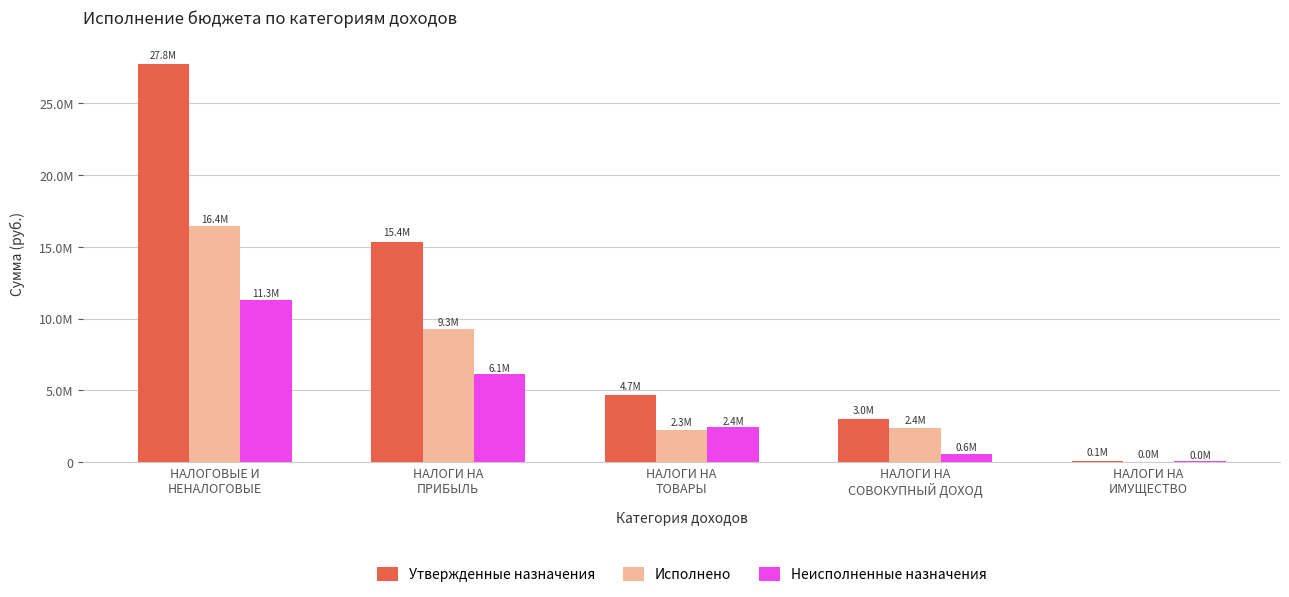

List the series in order of their peak value, highest first.

Утвержденные назначения, Исполнено, Неисполненные назначения